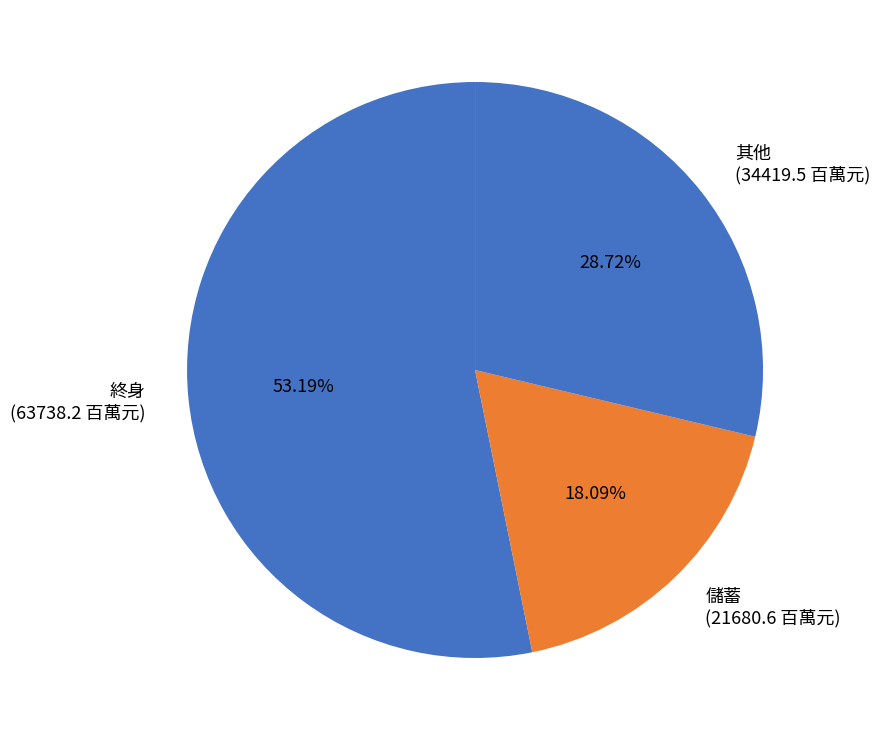

Approximately how many times larger is the value at 其他 (34419.5 百萬元) compared to 儲蓄 (21680.6 百萬元)?

1.6